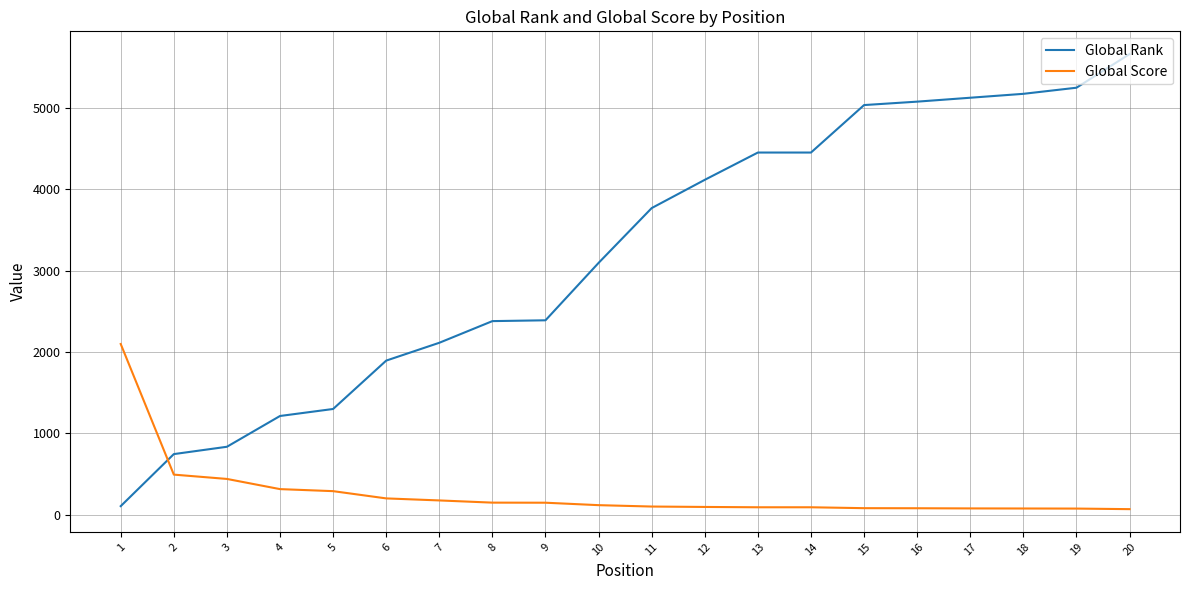

What is the difference between the second highest and minimum values in the Global Score series?

424